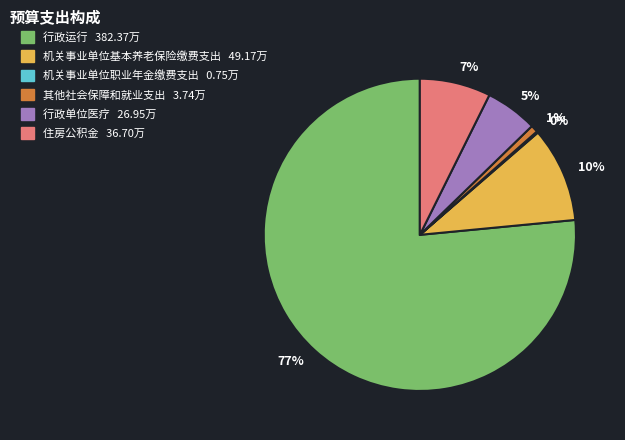

Is there any slice that represents more than half of the pie?

Yes